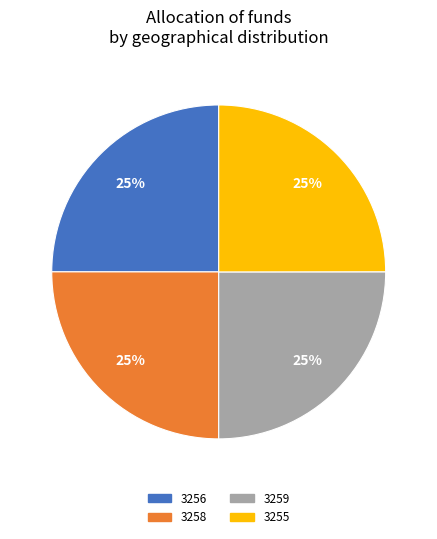

Is there any slice that represents more than half of the pie?

No